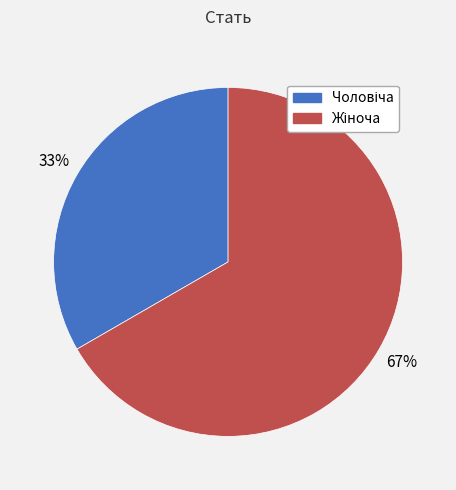

To the nearest percent, what is the average slice percentage?

50%